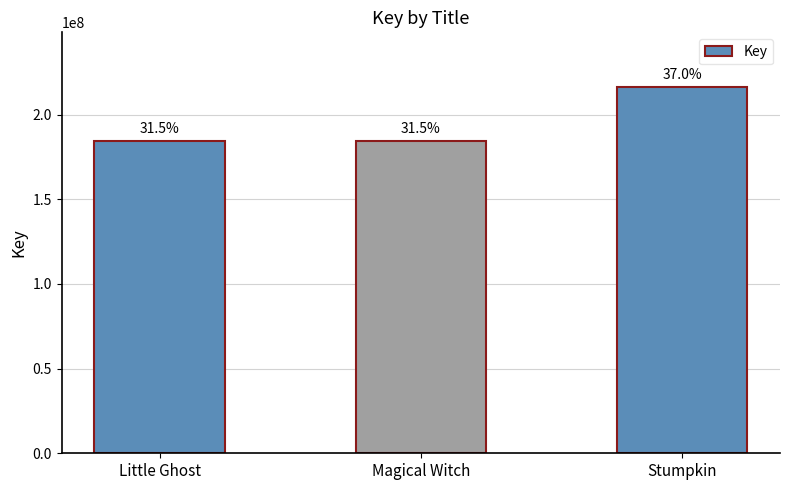

Approximately how many times larger is the value at Little Ghost compared to Magical Witch?

1.0